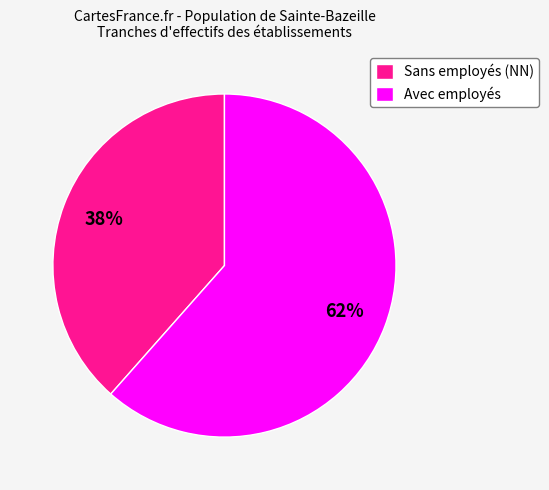

Is there a majority slice in this chart?

Yes